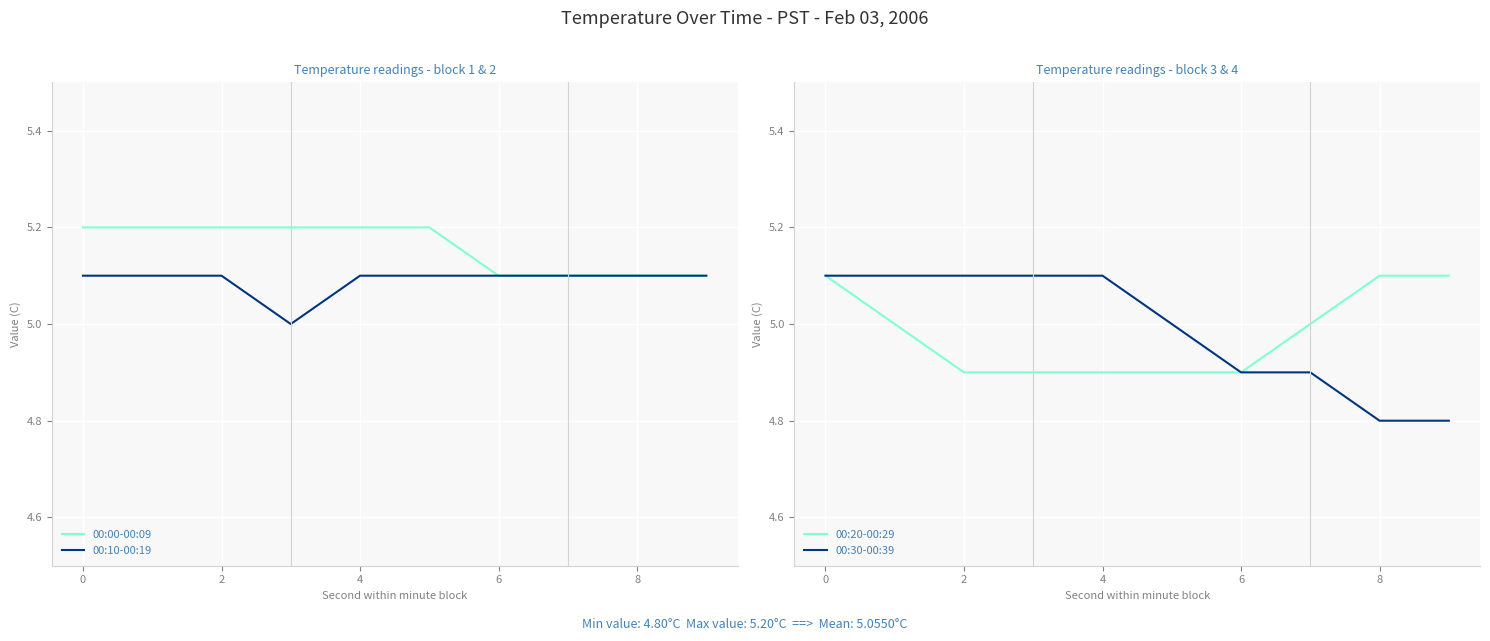

How many lines are shown in the chart?

4